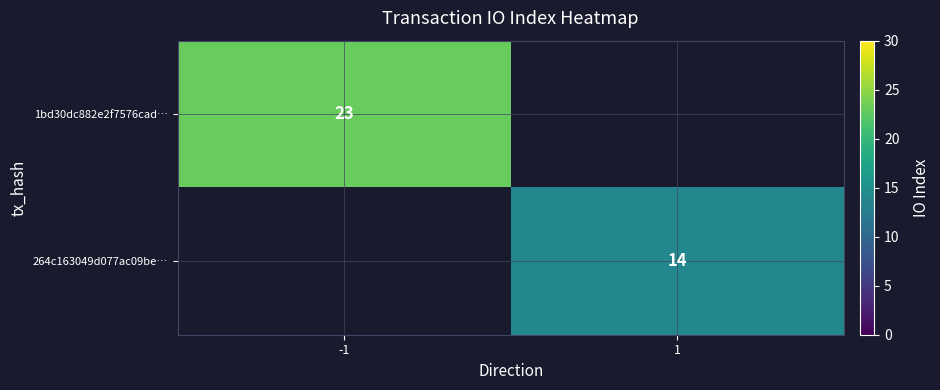

Is the value of 264c163049d077ac09be… at 1 greater than the value of 1bd30dc882e2f7576cad… at -1?

No